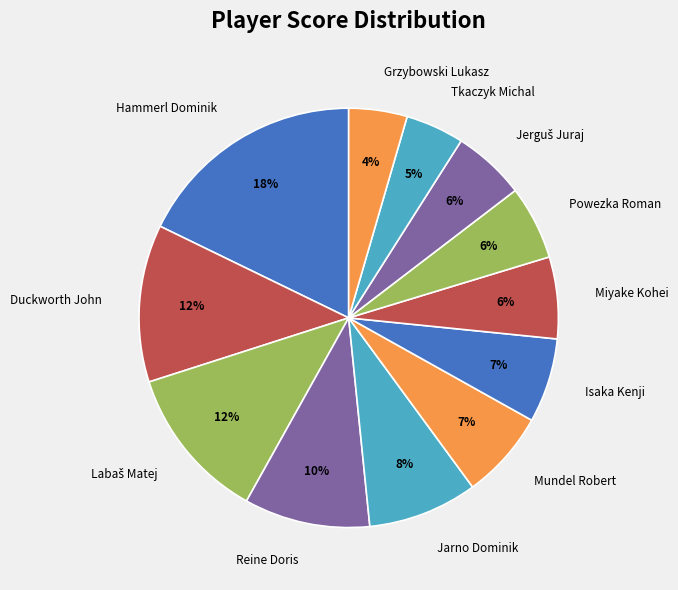

Which category has the biggest portion of the pie?

Hammerl Dominik